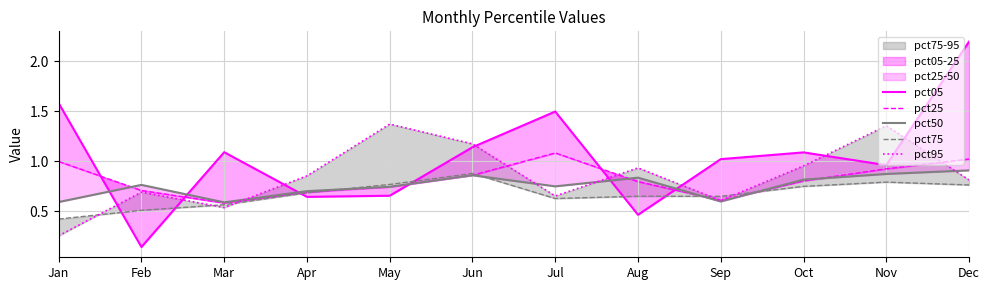

Is it true that pct75 equals 1.1 at May?

False